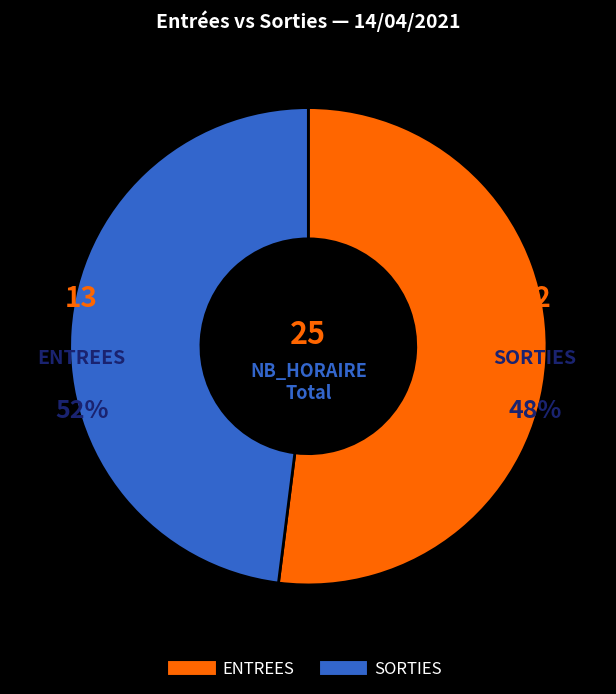

The SORTIES slice represents 41% of the pie. True or false?

False